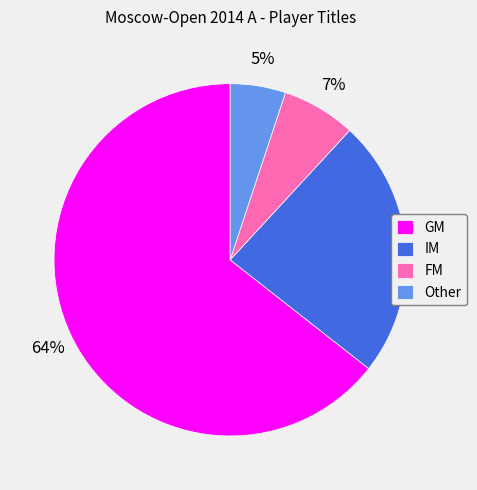

Between IM and GM, which is larger?

GM